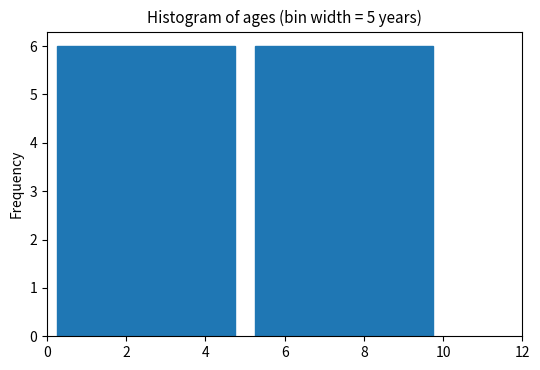

How tall is the bar that spans 0 to 5 on the x-axis? The values are not printed on the chart, so give them approximately, as read against the axis.

6